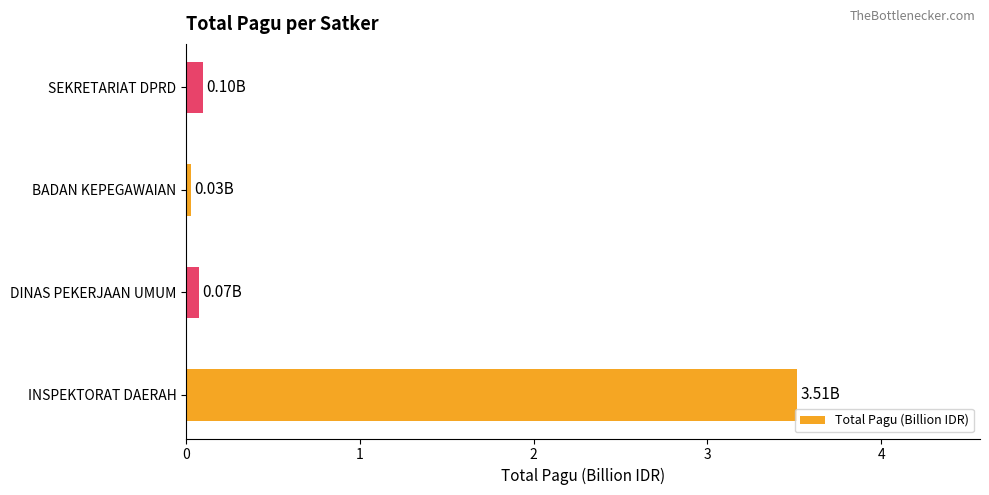

Which label corresponds to the largest value in the chart?

INSPEKTORAT DAERAH